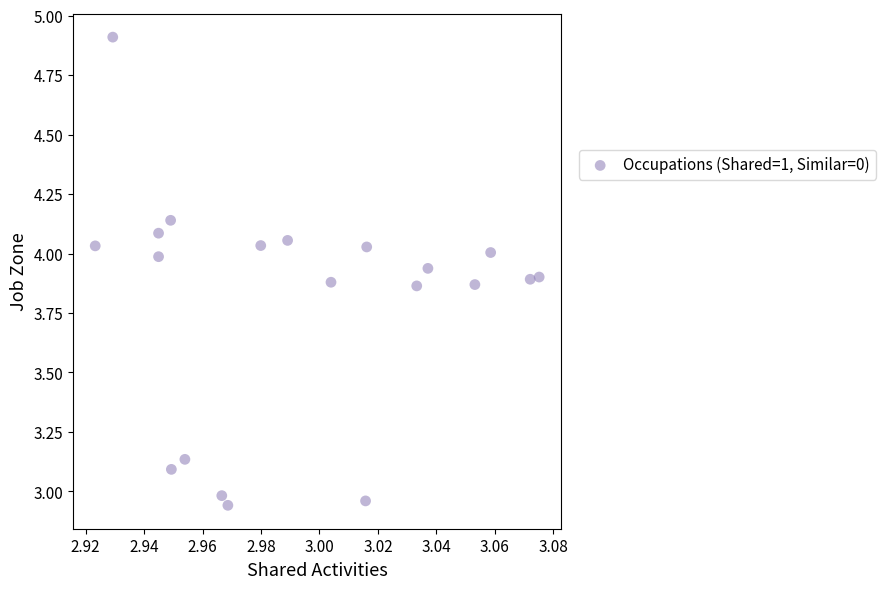

What is the range of Y values (max minus min)?

2.0